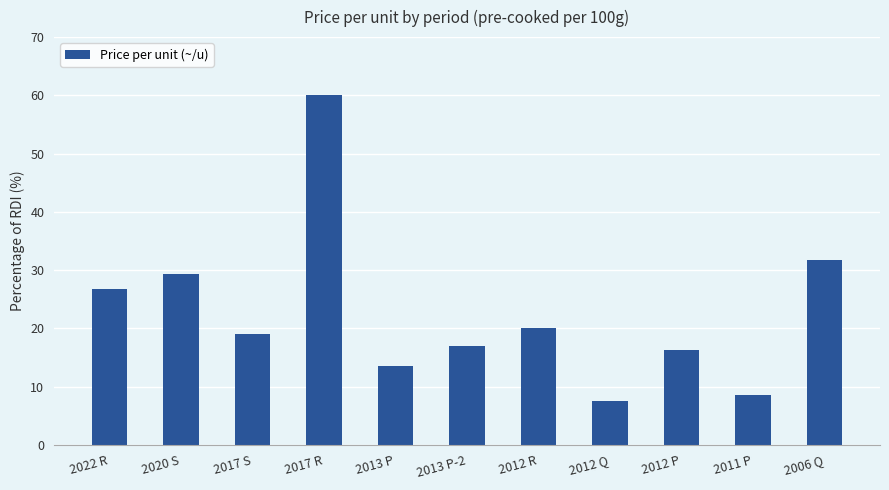

True or false: the data shows 19.0 at 2017 S.

True